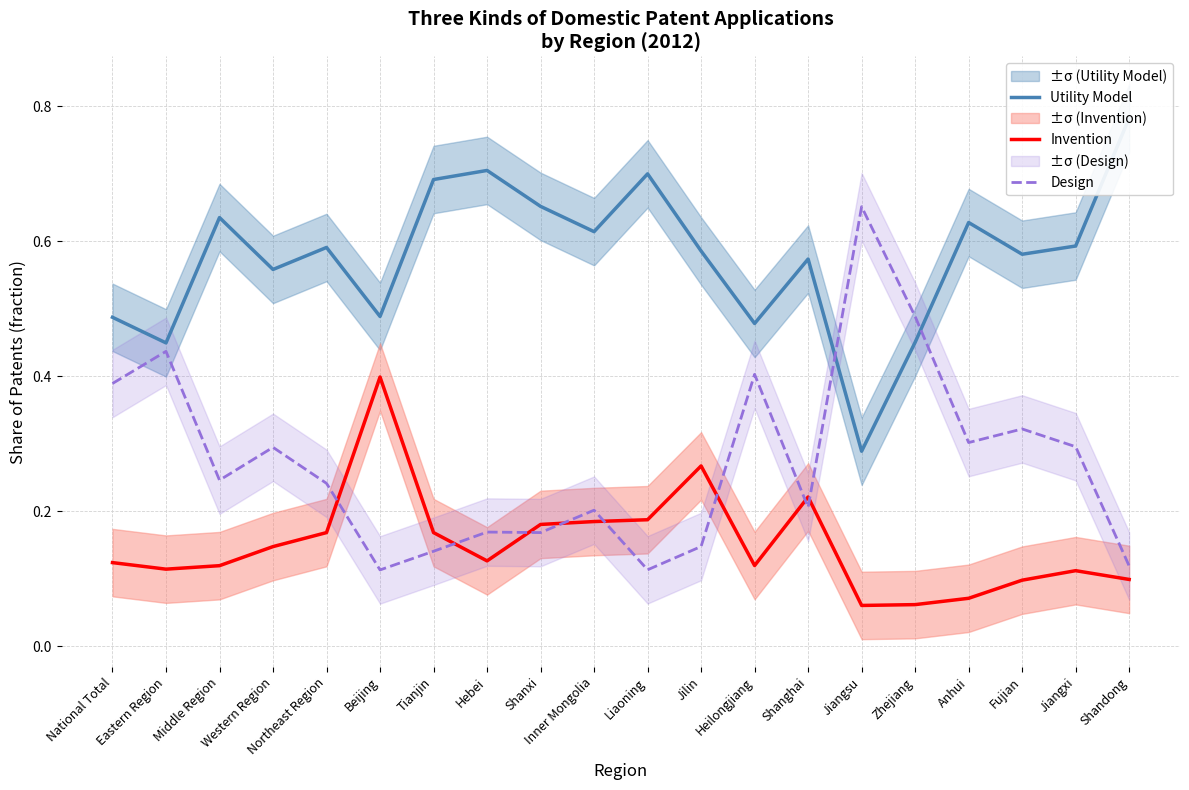

Reading left to right, what are all the values shown in this chart?

Utility Model: National Total=0.5	Eastern Region=0.4	Middle Region=0.6	Western Region=0.6	Northeast Region=0.6	Beijing=0.5	Tianjin=0.7	Hebei=0.7	Shanxi=0.7	Inner Mongolia=0.6	Liaoning=0.7	Jilin=0.6	Heilongjiang=0.5	Shanghai=0.6	Jiangsu=0.3	Zhejiang=0.5	Anhui=0.6	Fujian=0.6	Jiangxi=0.6	Shandong=0.8
Invention: National Total=0.1	Eastern Region=0.1	Middle Region=0.1	Western Region=0.1	Northeast Region=0.2	Beijing=0.4	Tianjin=0.2	Hebei=0.1	Shanxi=0.2	Inner Mongolia=0.2	Liaoning=0.2	Jilin=0.3	Heilongjiang=0.1	Shanghai=0.2	Jiangsu=0.1	Zhejiang=0.1	Anhui=0.1	Fujian=0.1	Jiangxi=0.1	Shandong=0.1
Design: National Total=0.4	Eastern Region=0.4	Middle Region=0.2	Western Region=0.3	Northeast Region=0.2	Beijing=0.1	Tianjin=0.1	Hebei=0.2	Shanxi=0.2	Inner Mongolia=0.2	Liaoning=0.1	Jilin=0.1	Heilongjiang=0.4	Shanghai=0.2	Jiangsu=0.7	Zhejiang=0.5	Anhui=0.3	Fujian=0.3	Jiangxi=0.3	Shandong=0.1